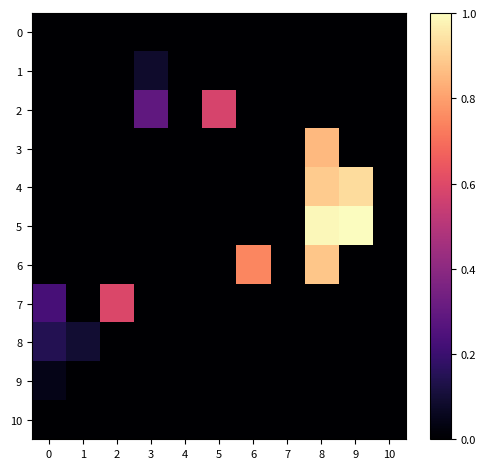

Which has a higher value, 7 or 10?

7